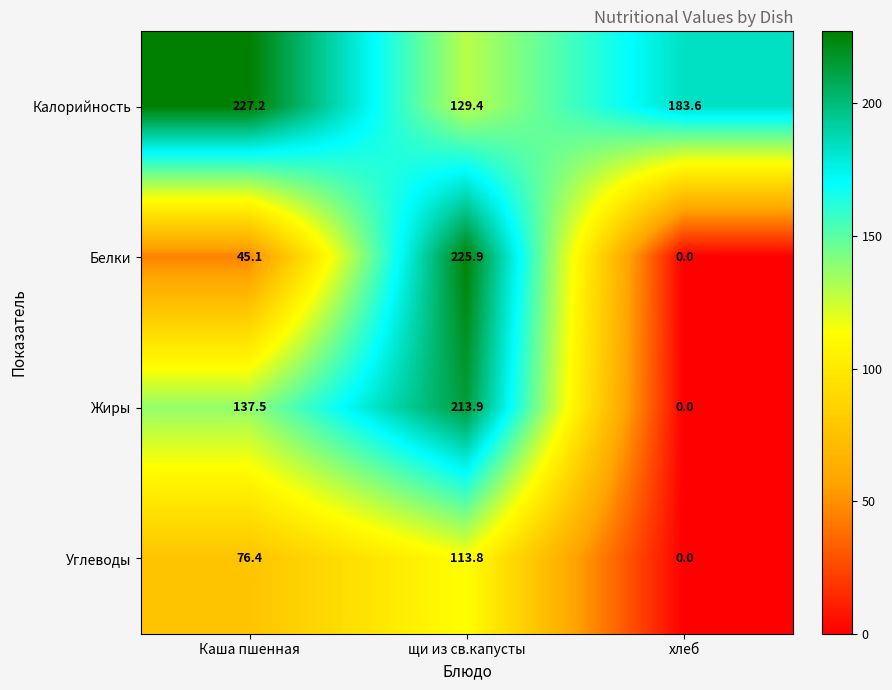

Which series has the largest total across all categories?

Калорийность